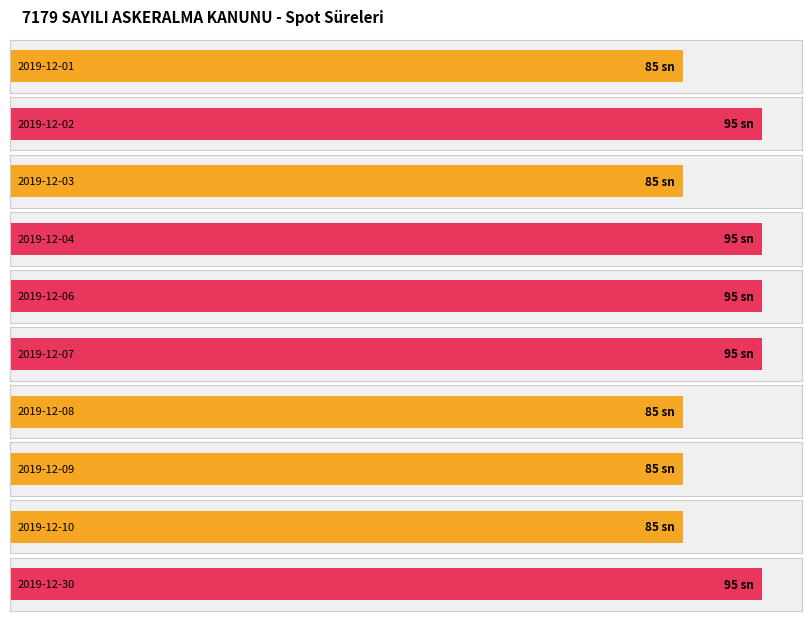

What is the difference between the maximum and minimum values?

10